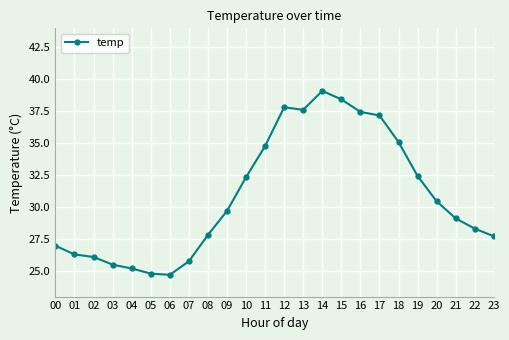

Reading right to left, extract all data points from this chart.

23=27.7	22=28.3	21=29.1	20=30.5	19=32.4	18=35.1	17=37.2	16=37.5	15=38.4	14=39.1	13=37.6	12=37.8	11=34.8	10=32.3	09=29.7	08=27.8	07=25.8	06=24.7	05=24.8	04=25.2	03=25.5	02=26.1	01=26.3	00=27.0